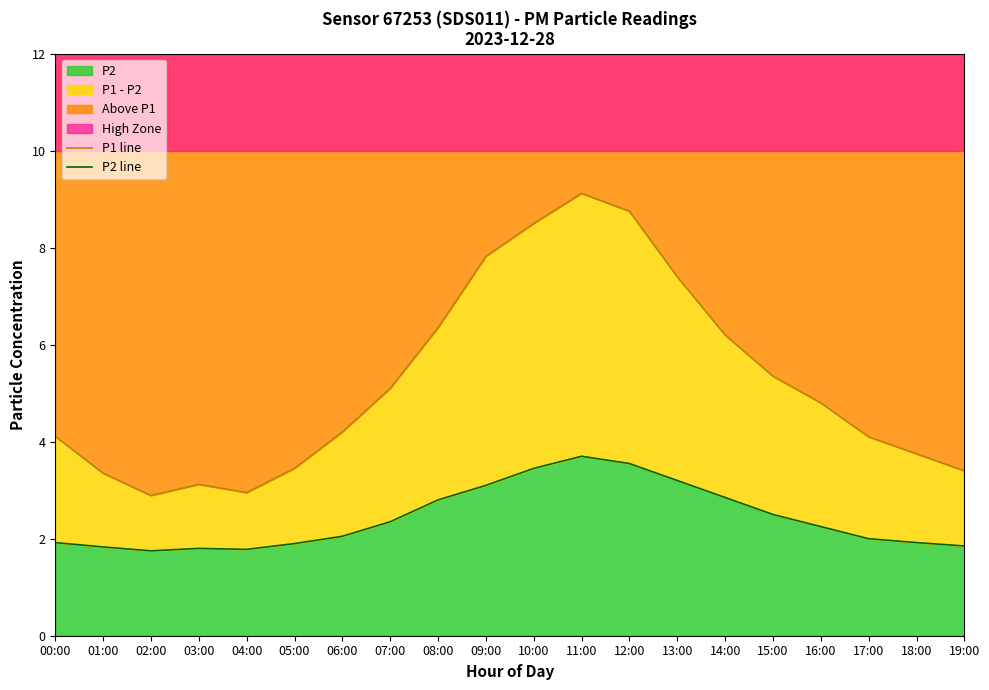

The P2 series shows 0.8 at 06:00. True or false?

False